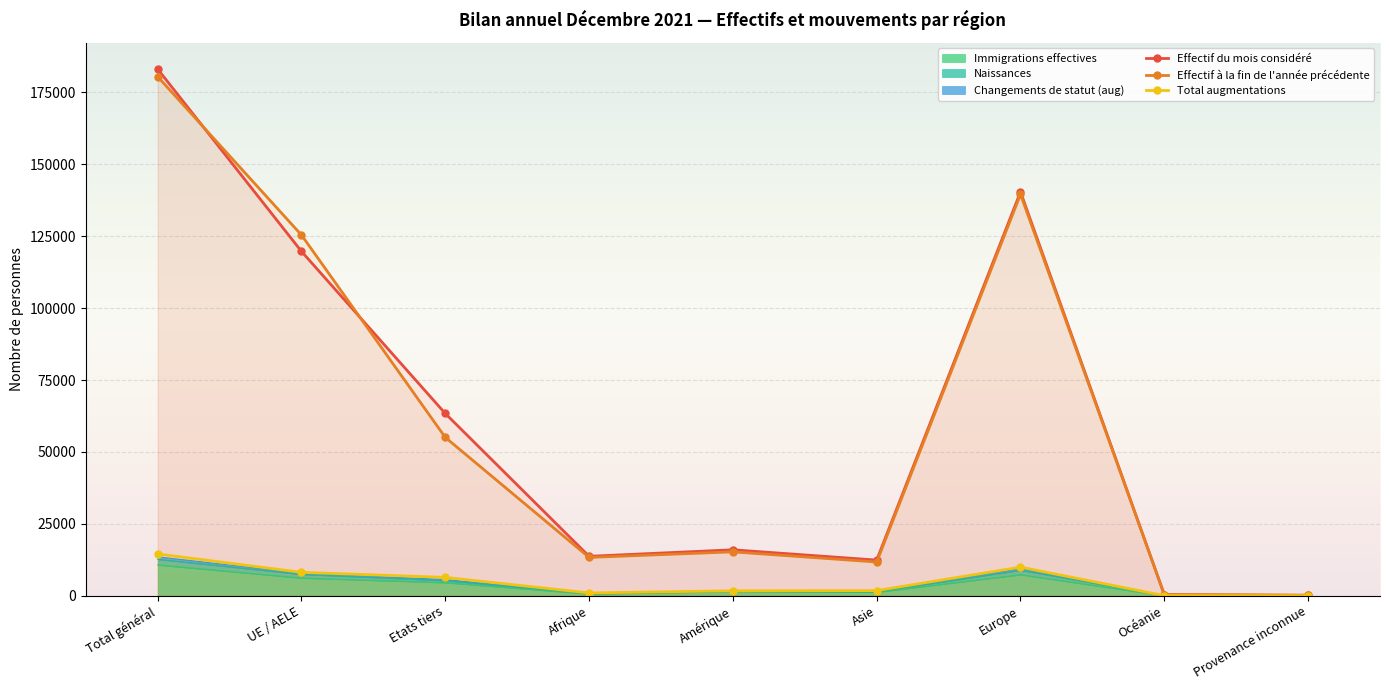

Is it true that Total augmentations equals 9964 at Europe?

True